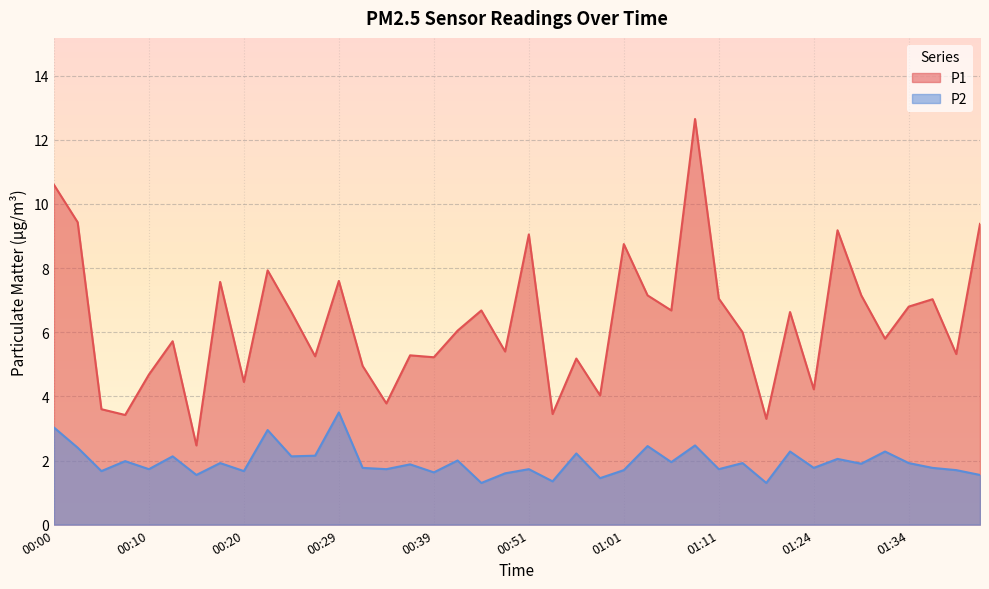

What is the minimum value shown in the chart?

1.3